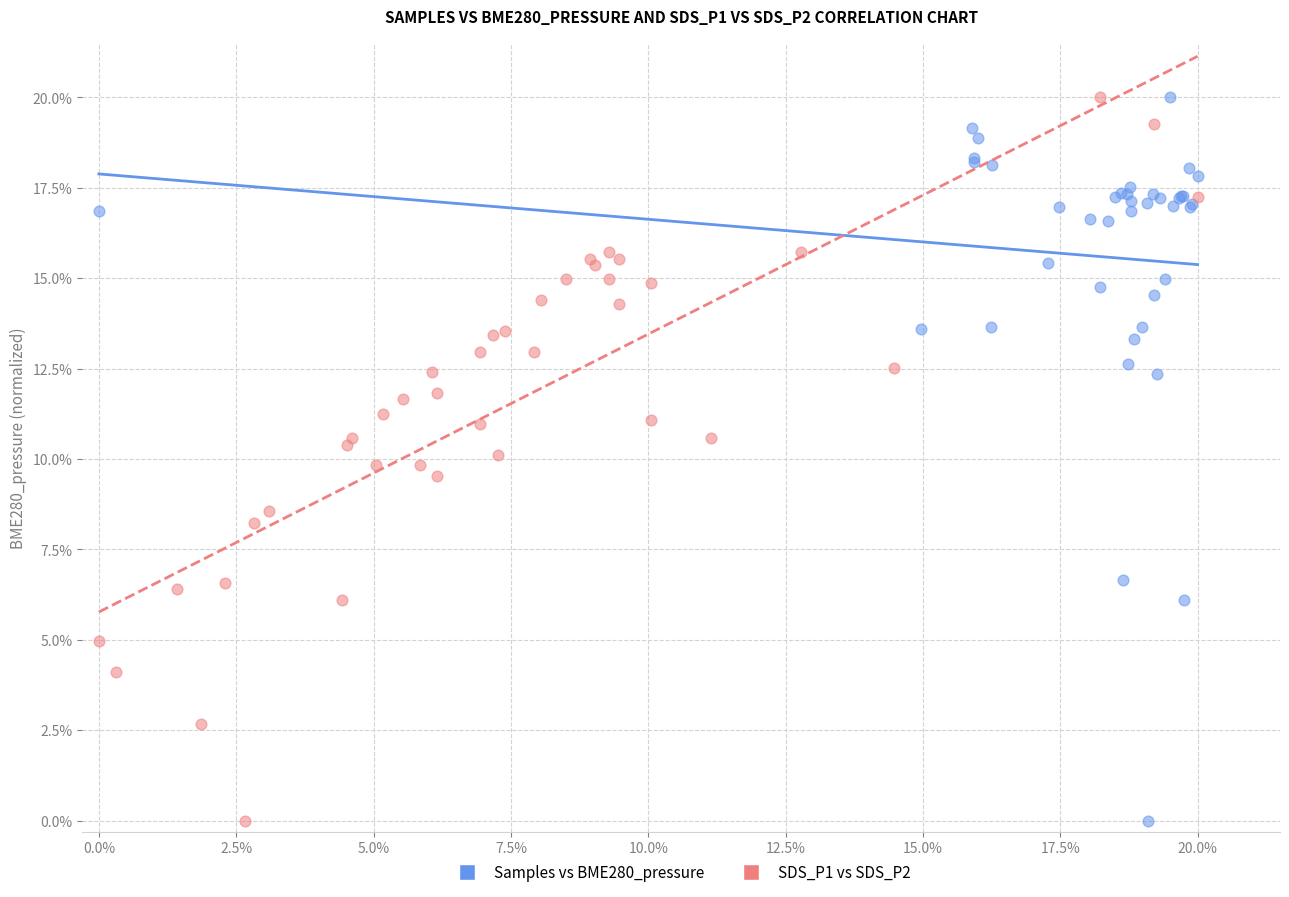

What are all the series names shown in the legend?

Samples vs BME280_pressure, SDS_P1 vs SDS_P2